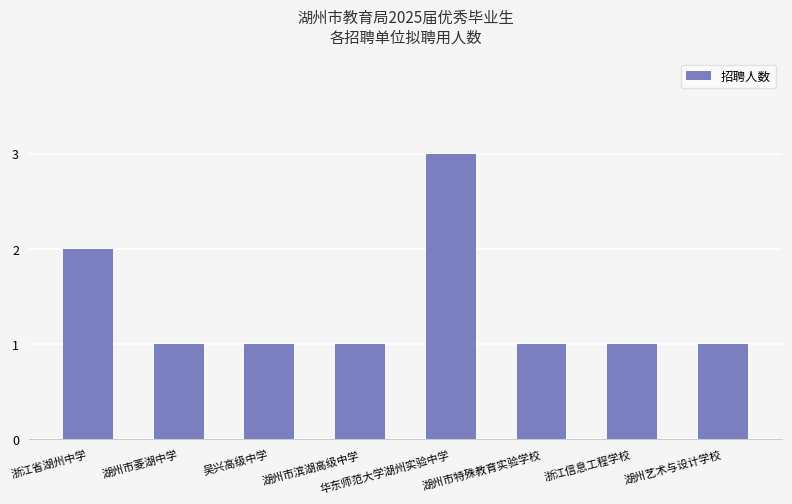

What is the smallest value displayed?

1